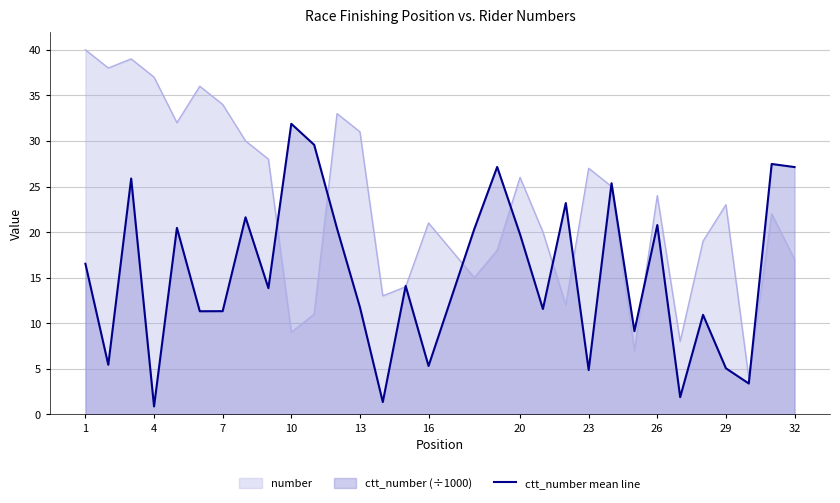

Which label corresponds to the largest value in the chart?

1